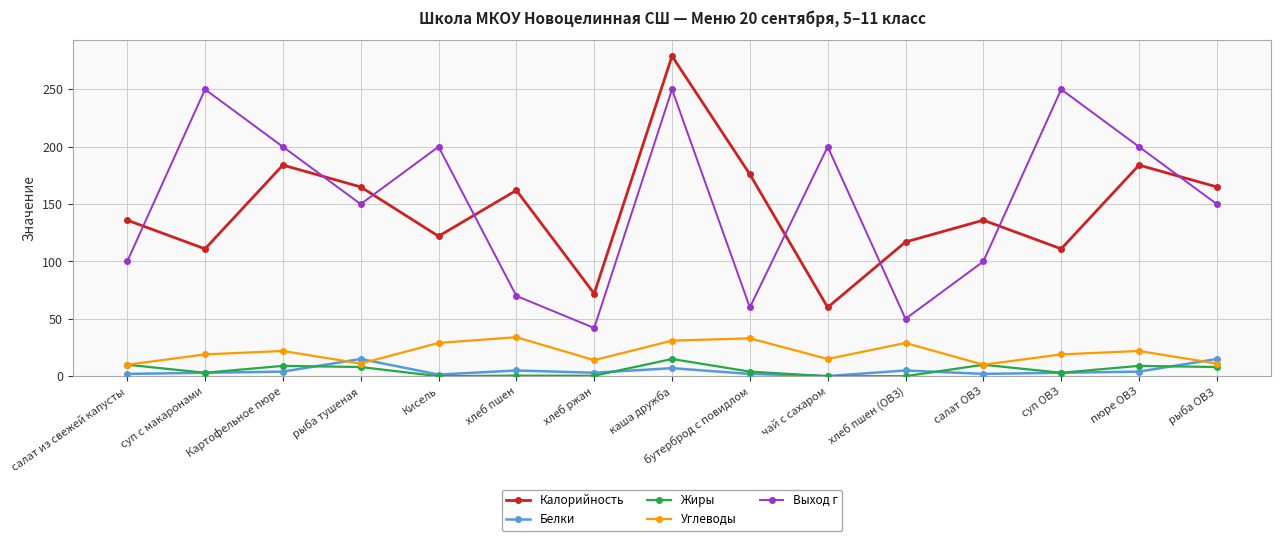

How many lines are shown in the chart?

5